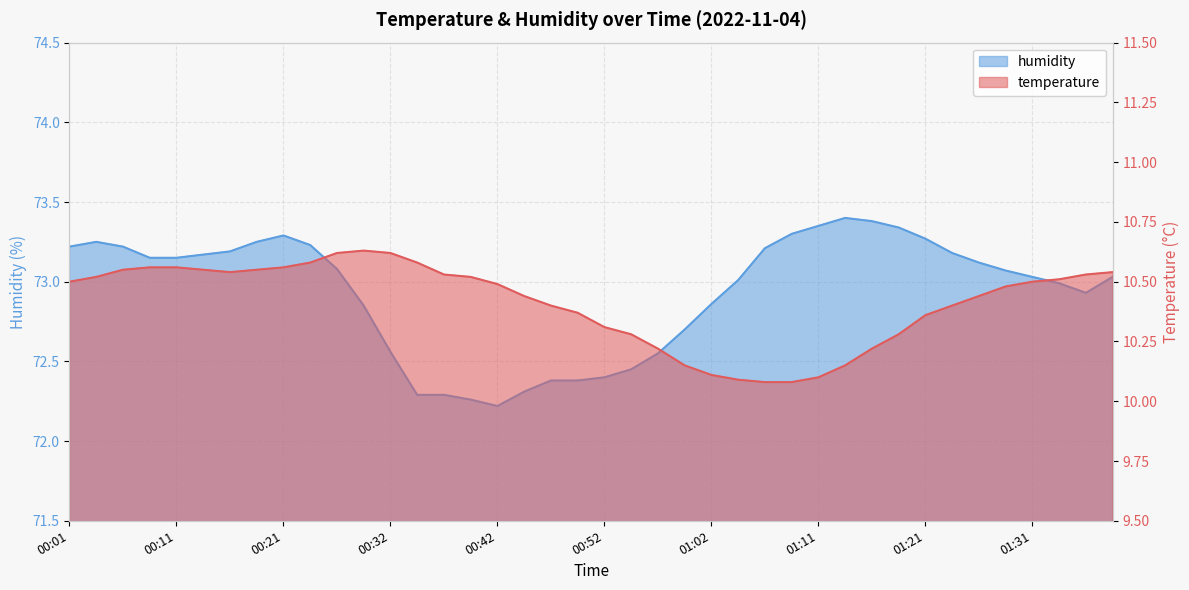

How many interior local valleys does the humidity series have?

2